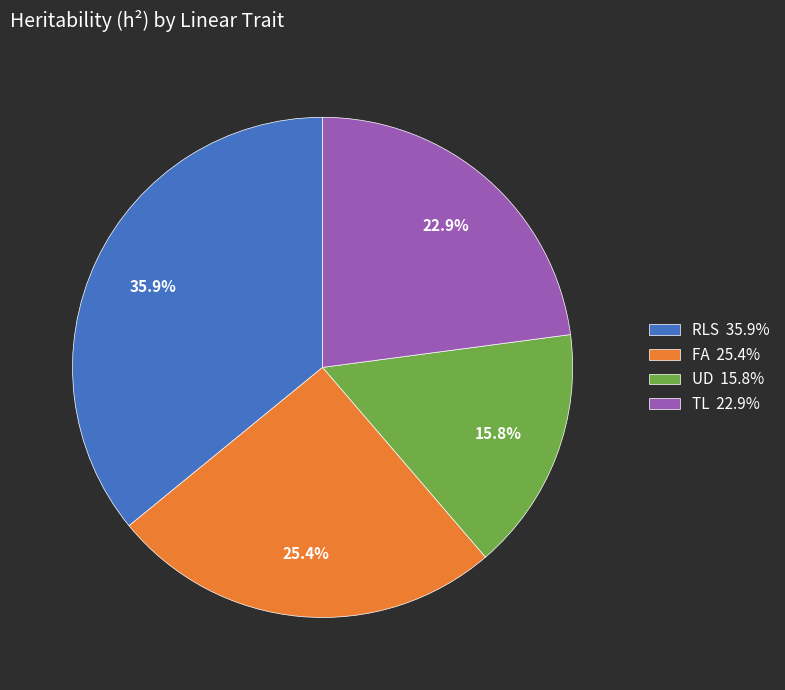

To the nearest percent, what is the average slice percentage?

25%